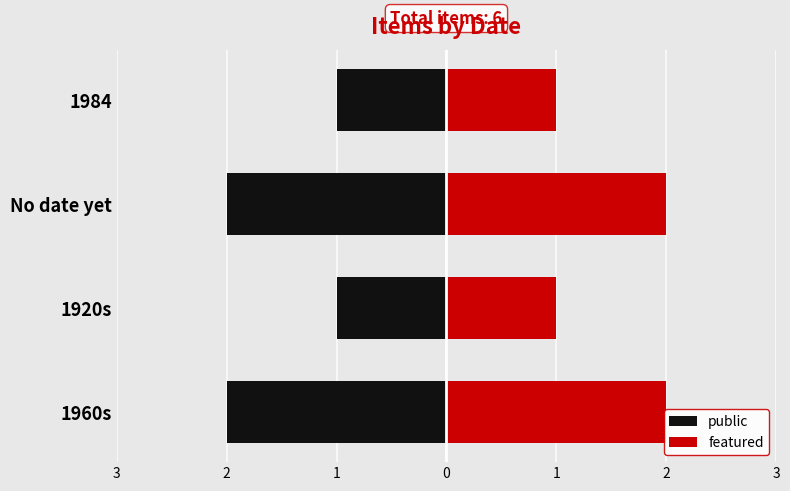

List the series in order of their overall mean, highest first.

featured, public